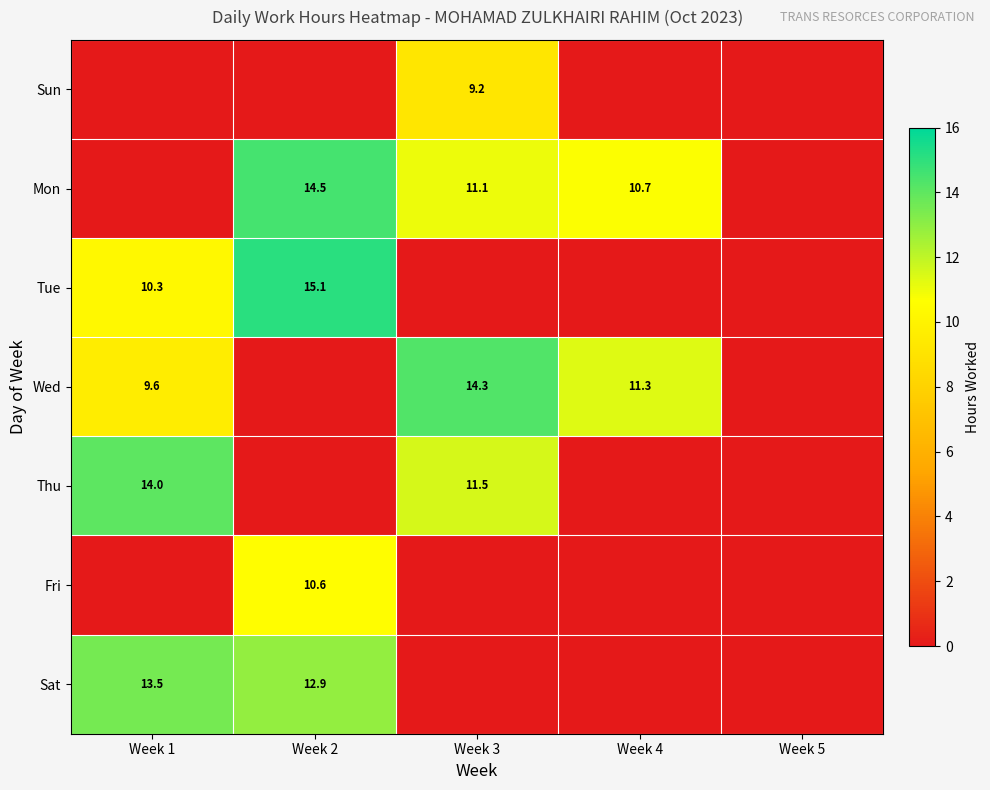

The value of Sat at Week 1 is 20.7. True or false?

False